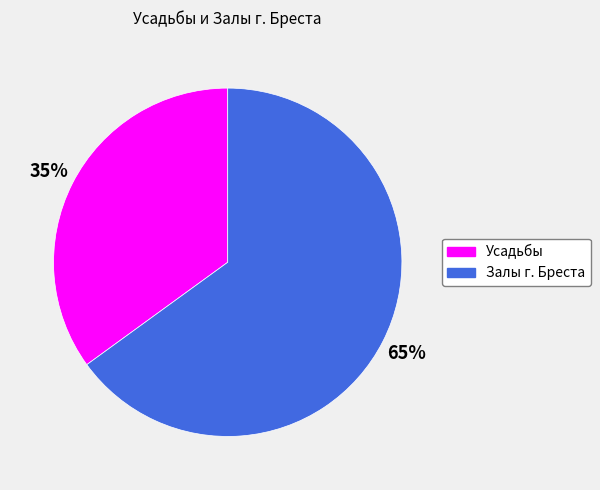

Do Усадьбы and Залы г. Бреста together represent more than half of the pie?

Yes